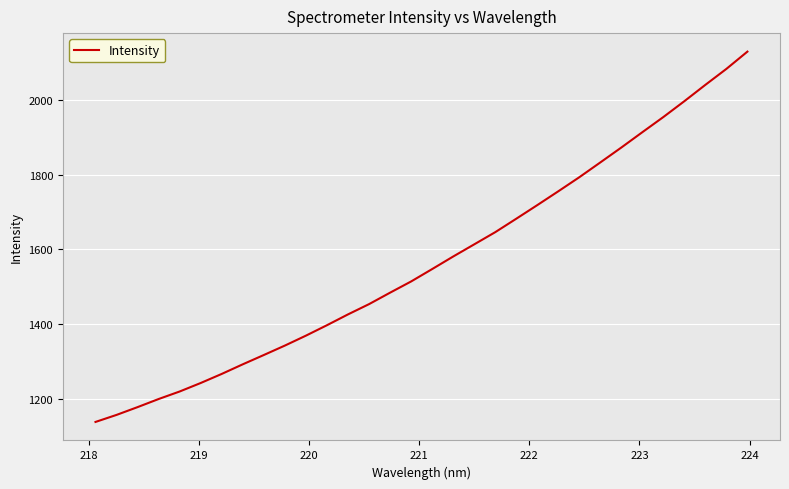

What is the average value?

1567.8